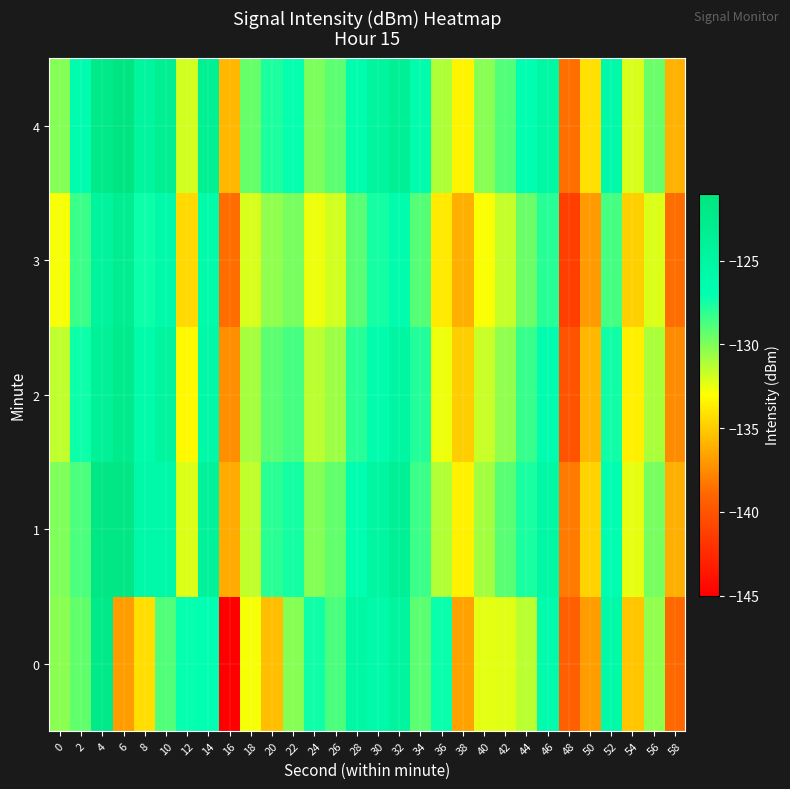

Between 44 and 8, which is larger?

44